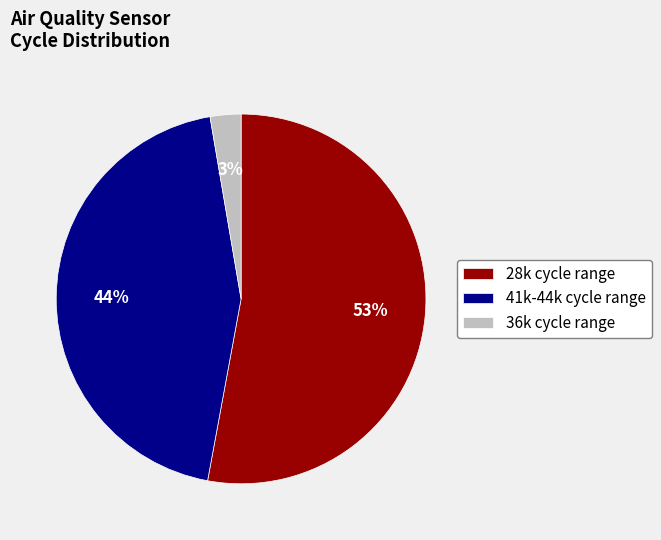

To the nearest percent, what is the average slice percentage?

33%